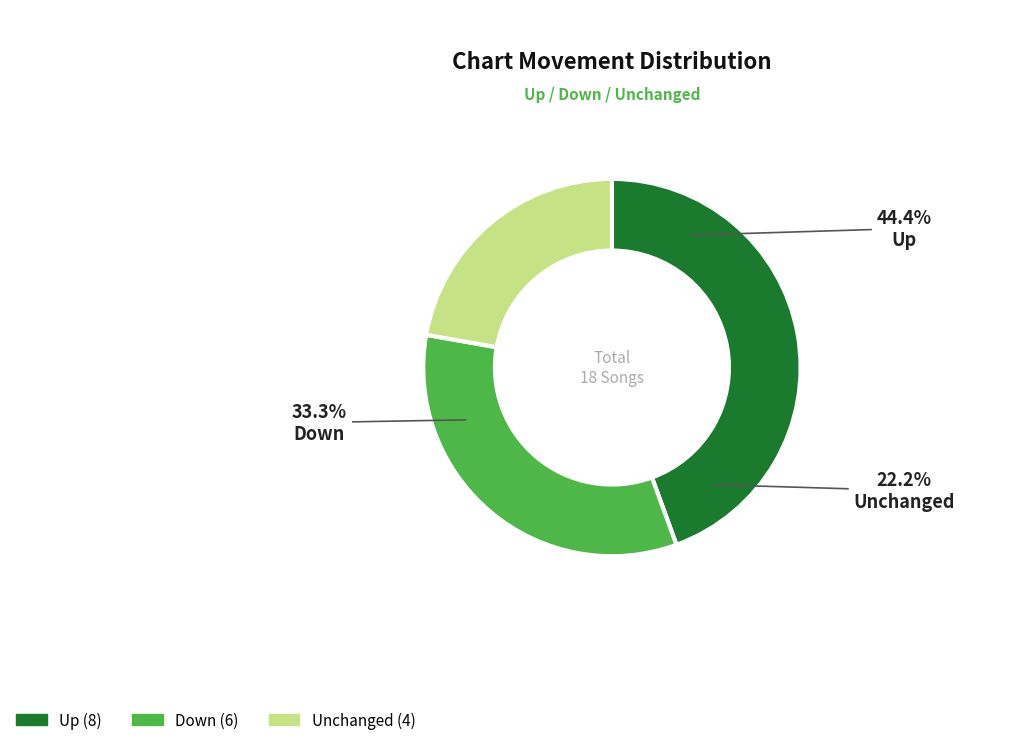

To the nearest percent, what portion does - represent?

22%